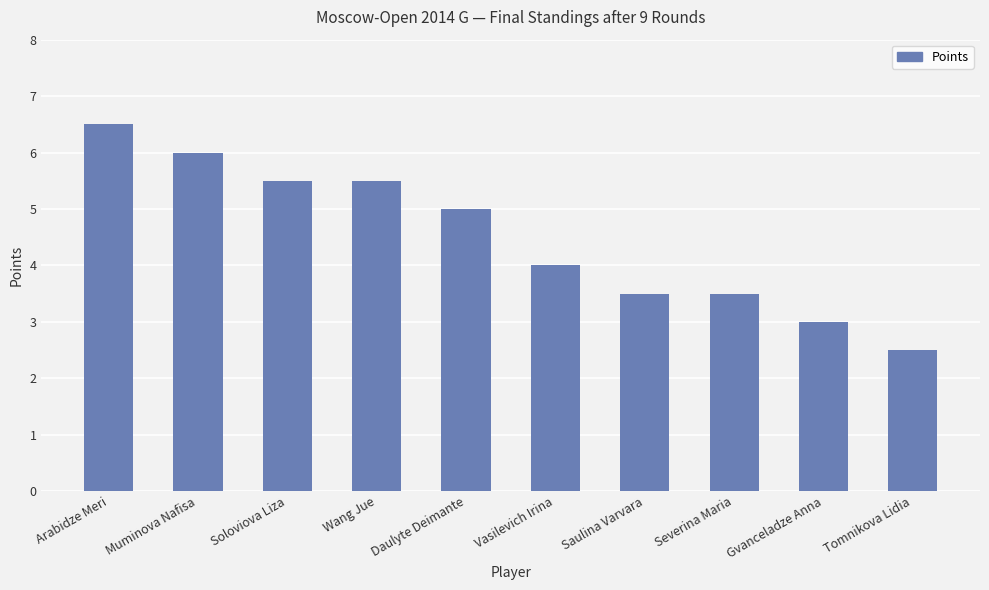

True or false: the data shows 2.8 at Arabidze Meri.

False